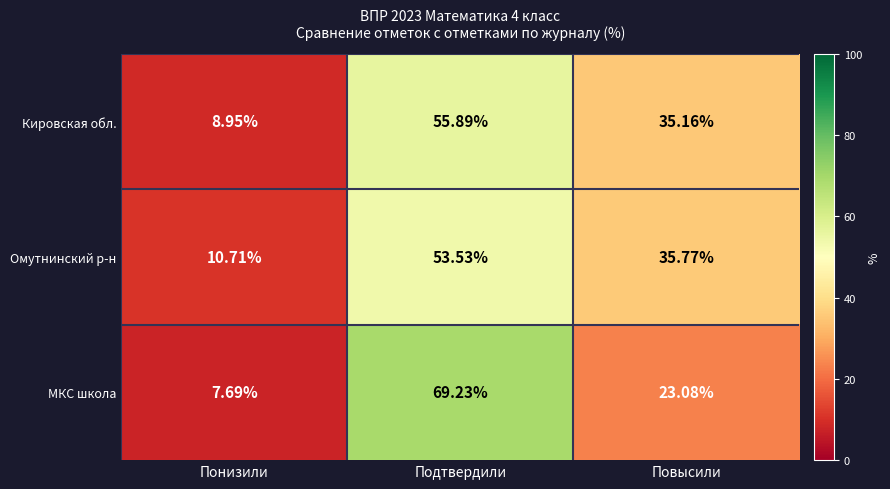

What is the total value across all series at Подтвердили?

178.7